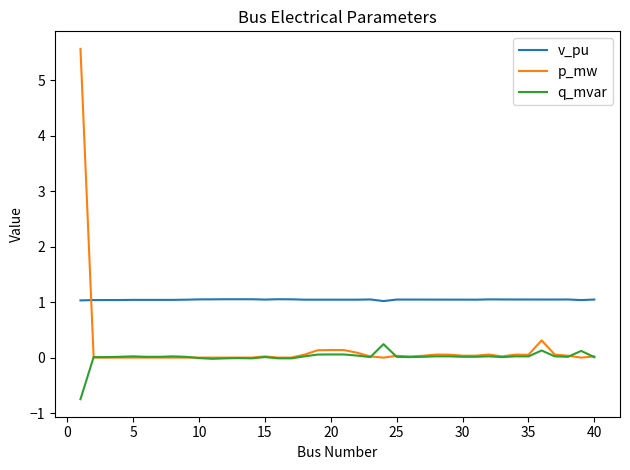

Which series ends up on top after the final intersection of p_mw and v_pu?

v_pu